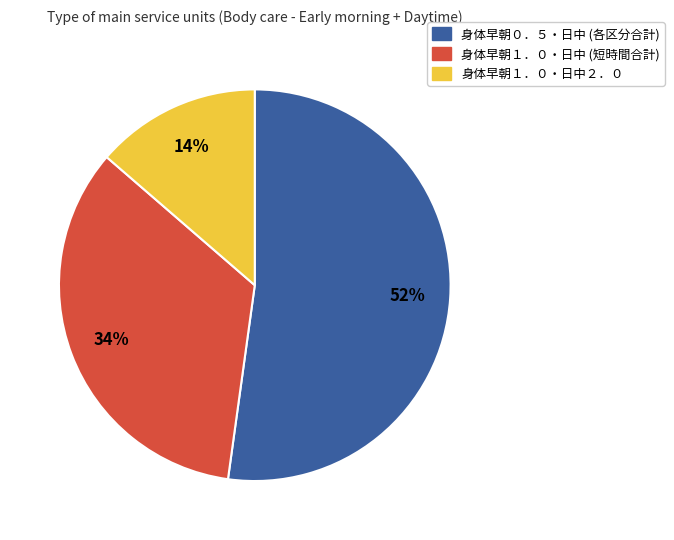

How many segments does this pie chart have?

3